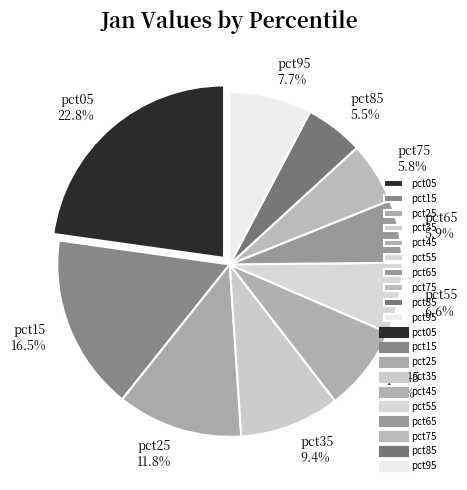

To the nearest percent, what is the average slice percentage?

10%